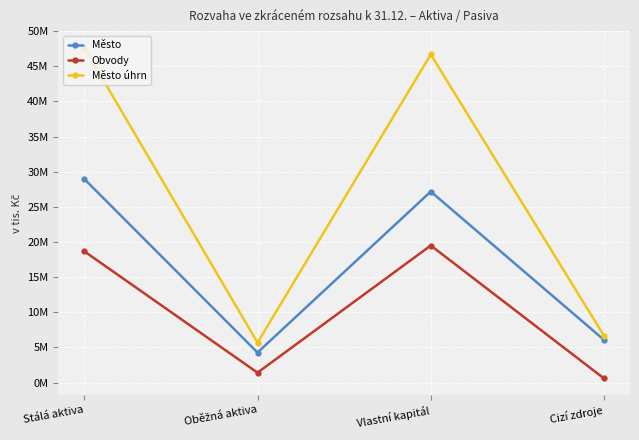

The Obvody series shows 18681804 at Stálá aktiva. True or false?

True